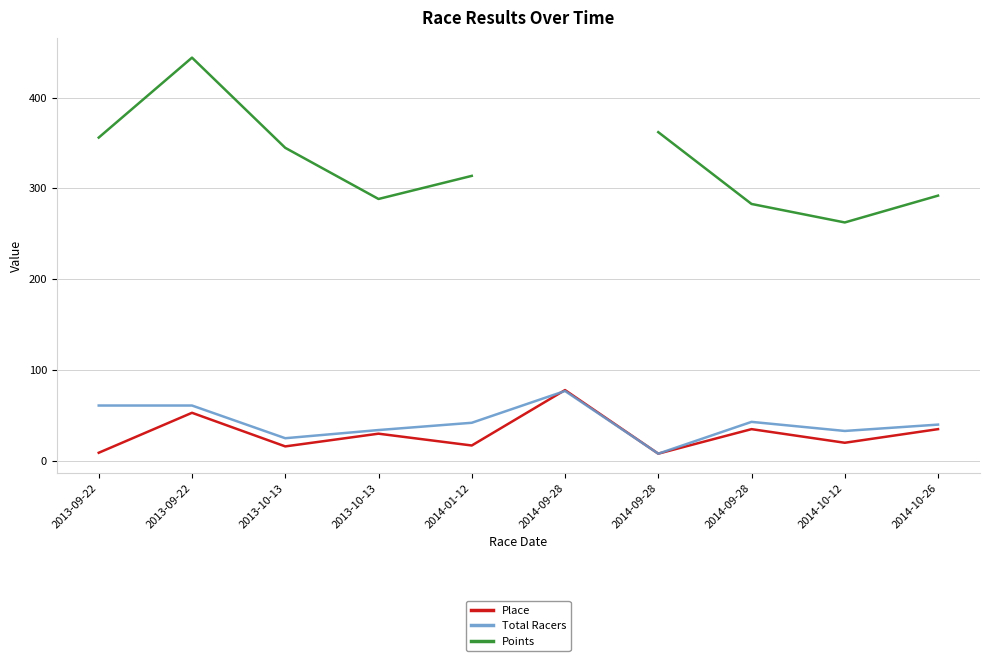

Which category has the lowest value across all series?

2014-09-28